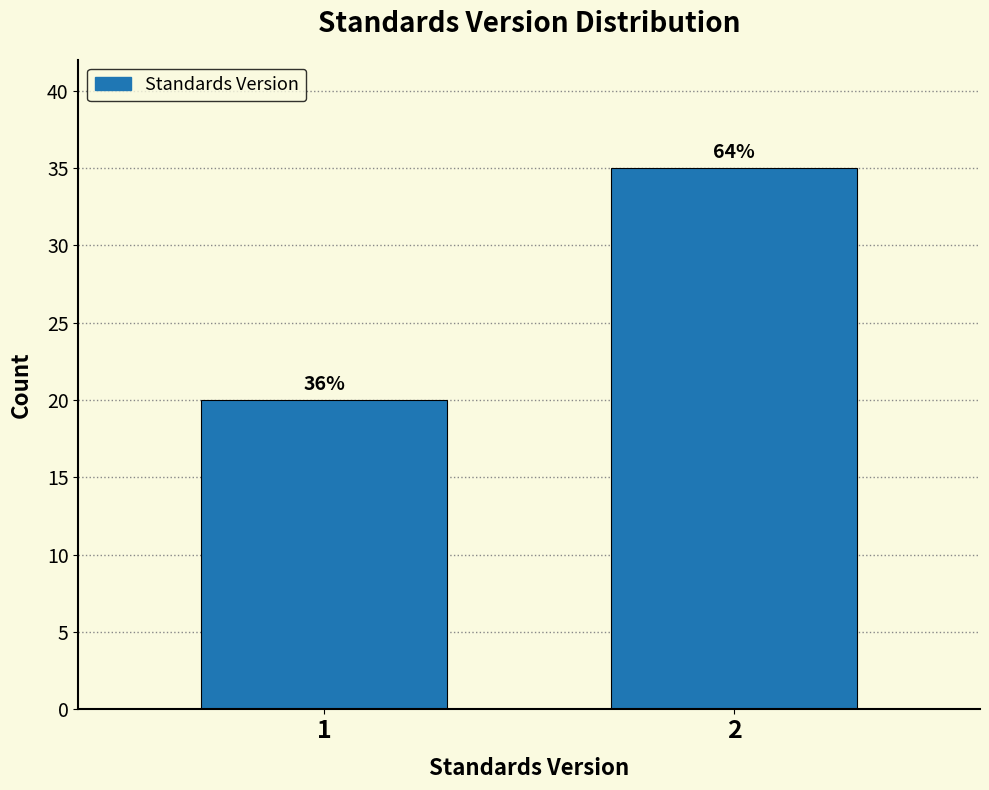

Are the bars horizontal?

No